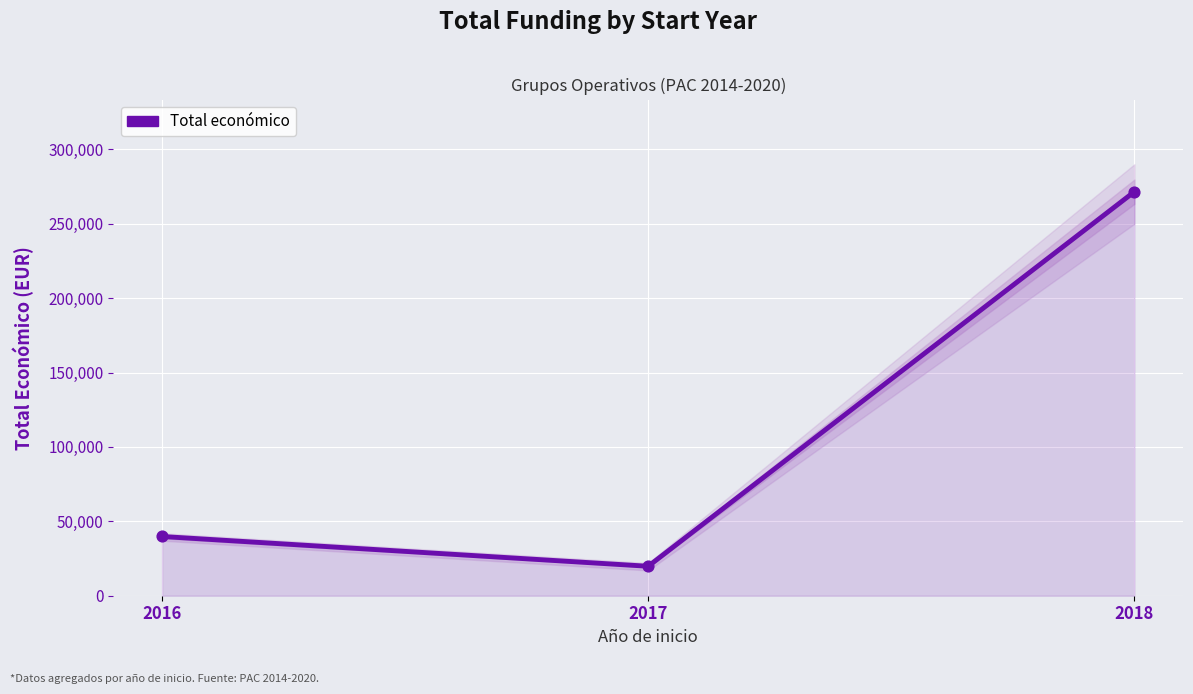

What is the change in value from 2016 to 2018?

+231743